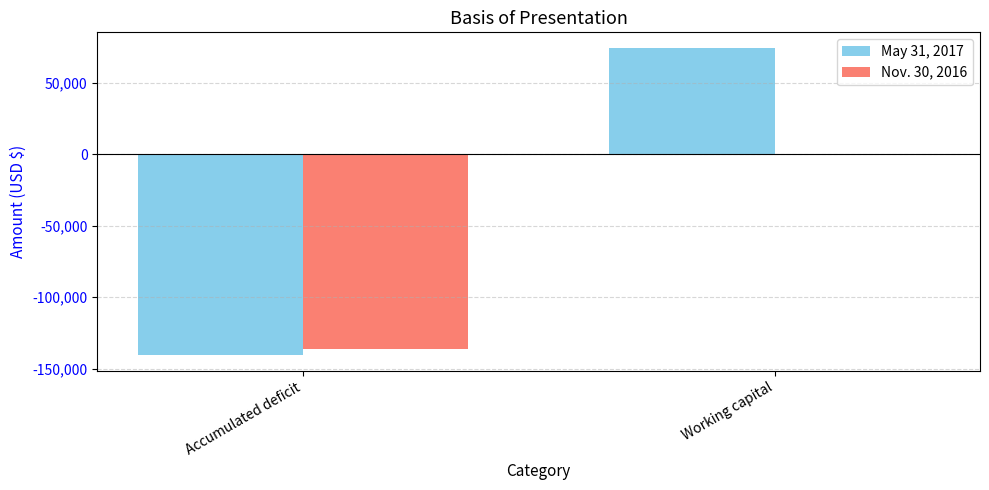

Which series changed the most between Accumulated deficit and Working capital?

May 31, 2017